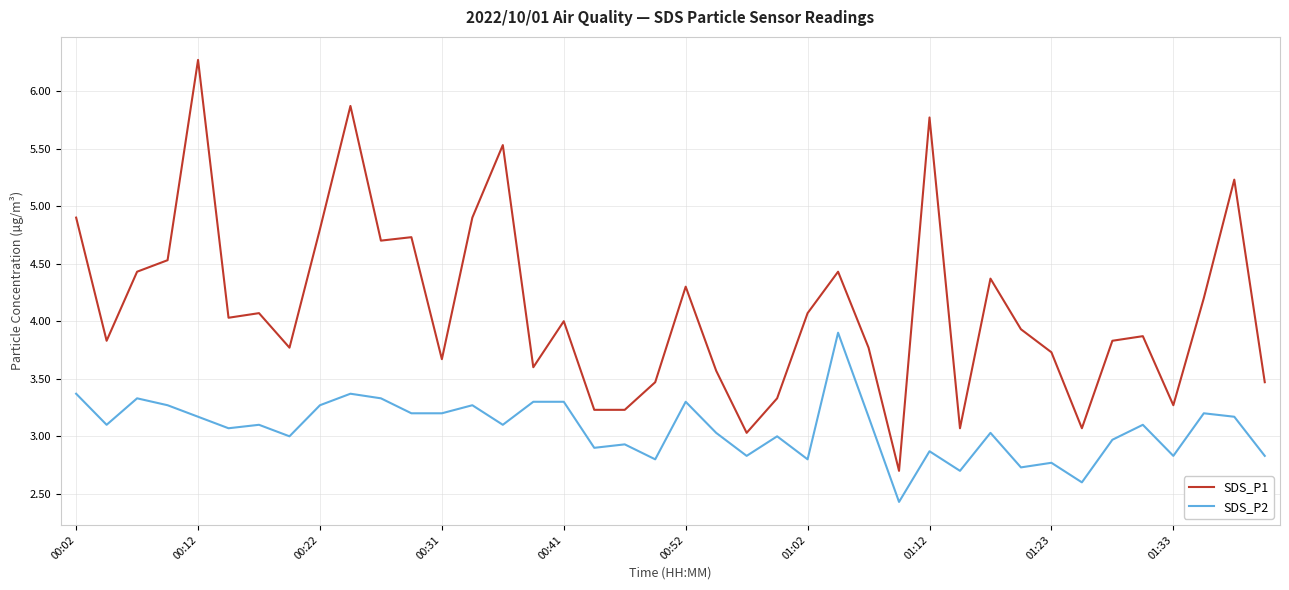

True or false: SDS_P1 and SDS_P2 cross at least once.

False